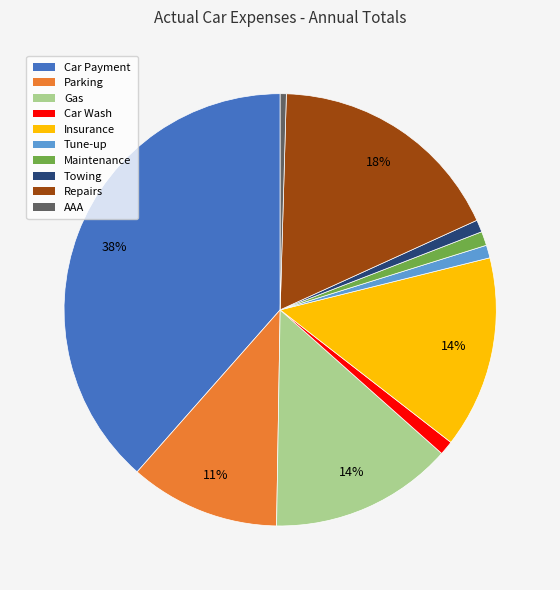

Which has a higher value, Insurance or Car Wash?

Insurance